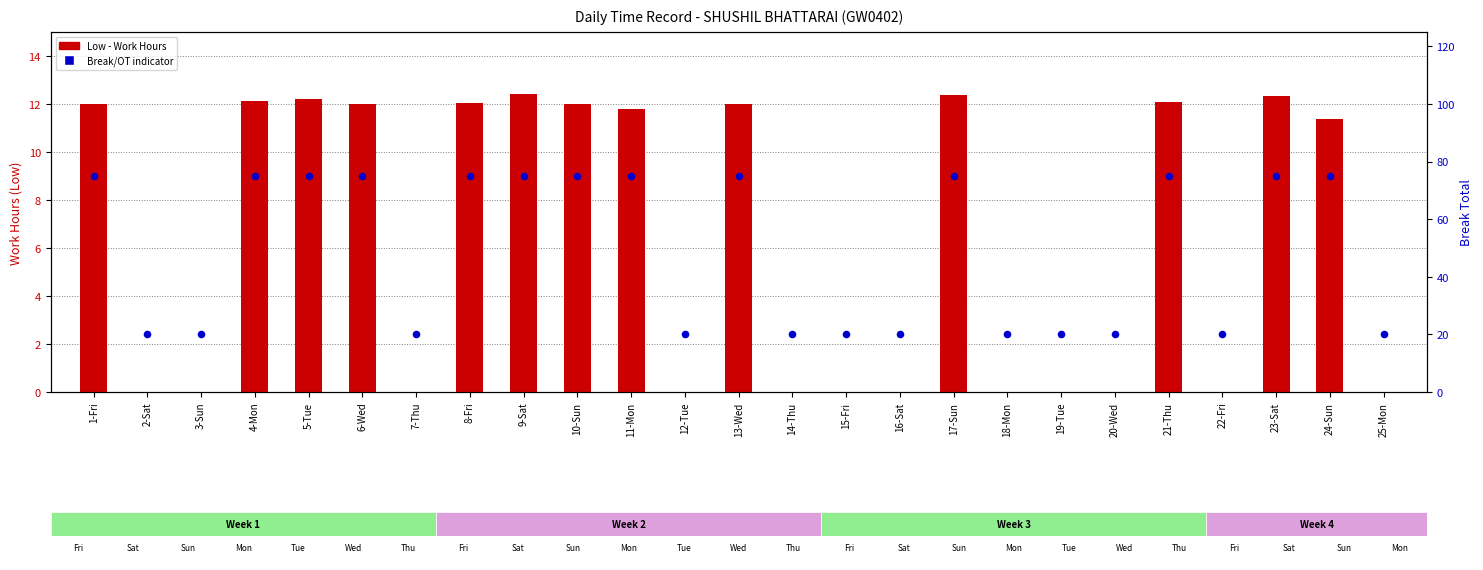

Which series has the largest total across all categories?

Break/OT indicator